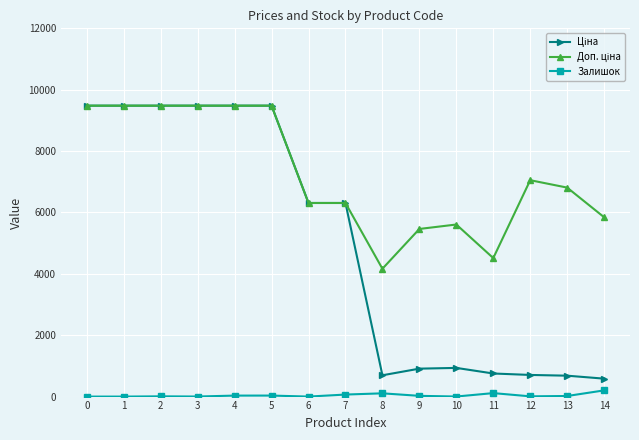

How many categories are shown in the chart?

15